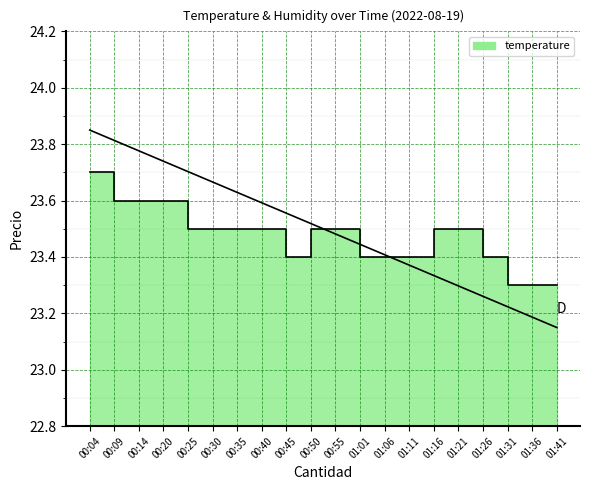

Reading left to right, transcribe all the data shown in this chart.

00:04=23.7	00:09=23.6	00:14=23.6	00:20=23.6	00:25=23.5	00:30=23.5	00:35=23.5	00:40=23.5	00:45=23.4	00:50=23.5	00:55=23.5	01:01=23.4	01:06=23.4	01:11=23.4	01:16=23.5	01:21=23.5	01:26=23.4	01:31=23.3	01:36=23.3	01:41=23.3